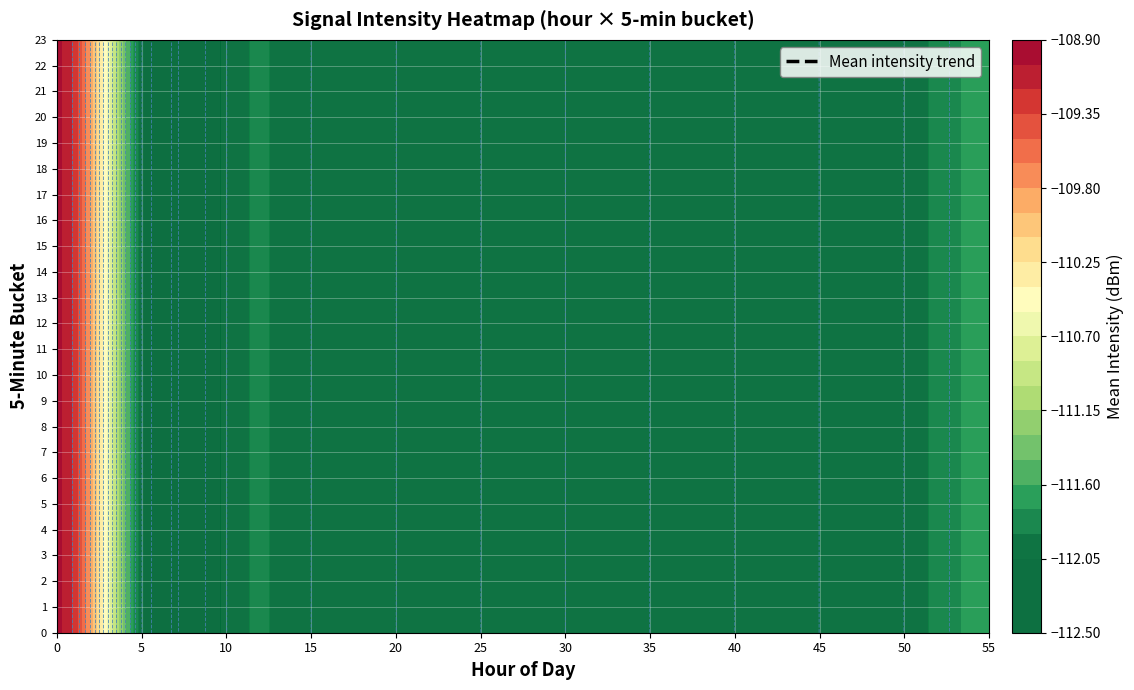

The 0 series shows -109.8 at 2. True or false?

True